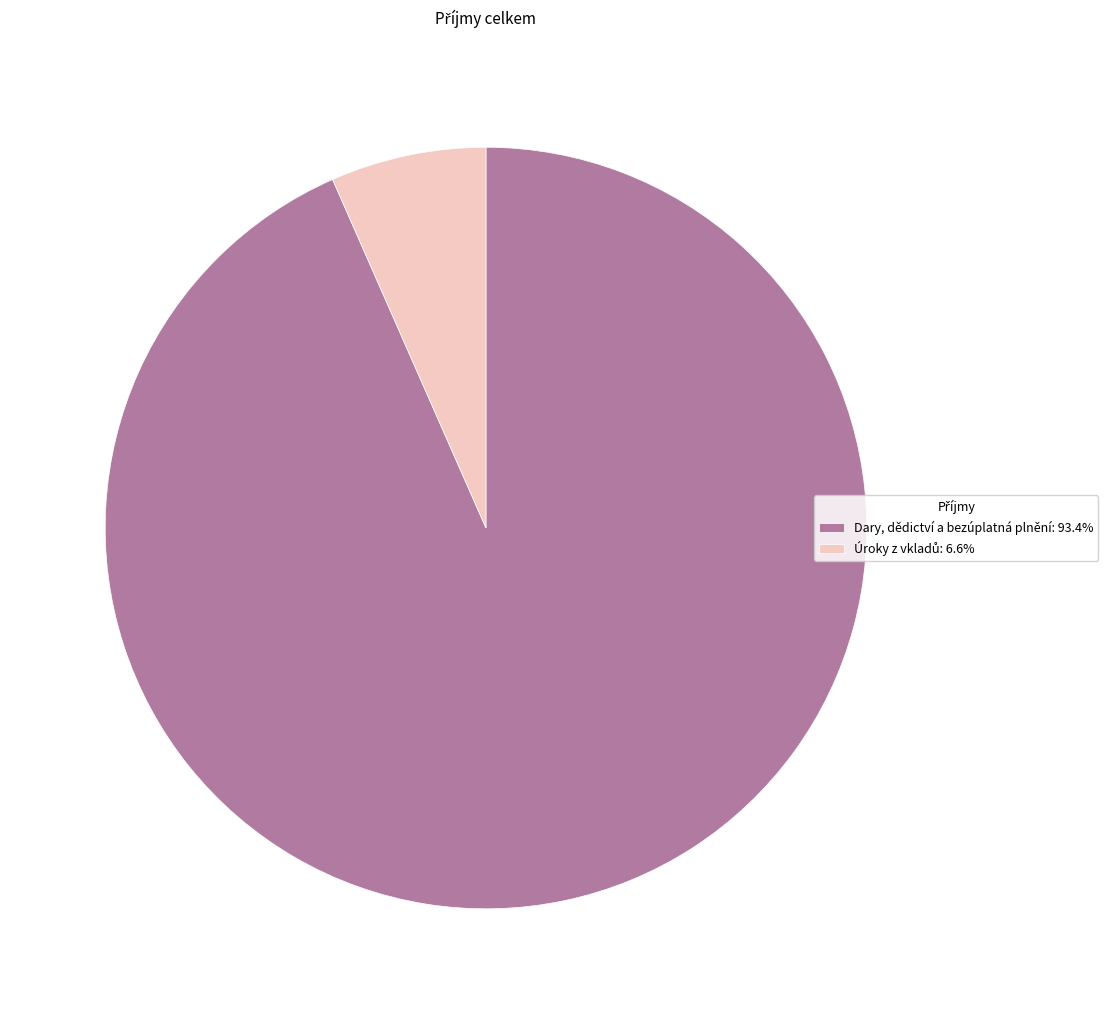

Is there any slice that represents more than half of the pie?

Yes